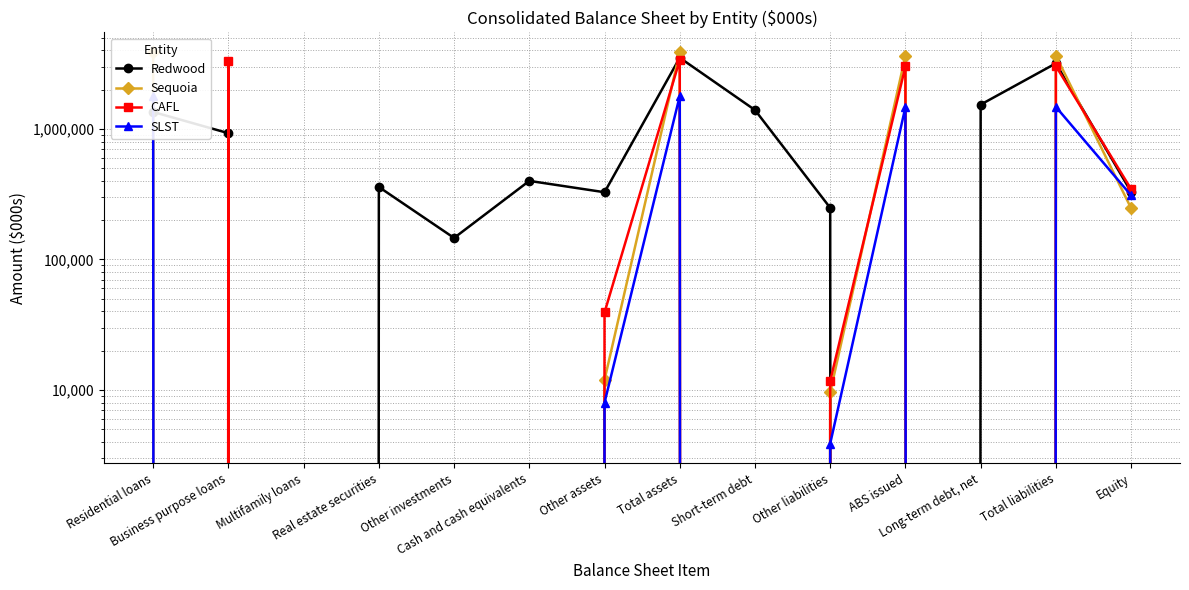

In Redwood, how many points are higher than both neighbors (excluding endpoints)?

4